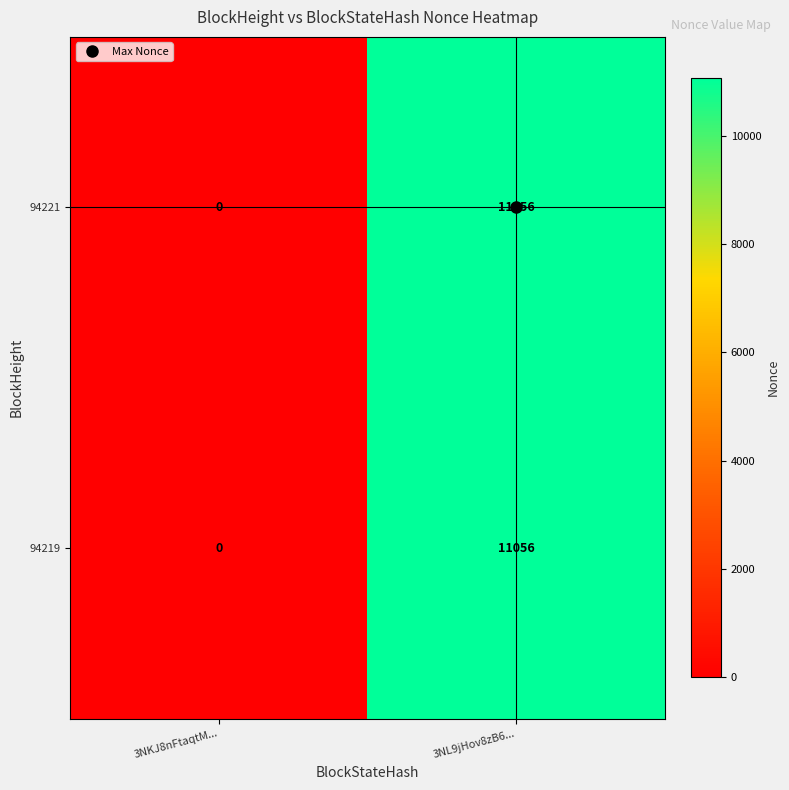

List the labels in order of 94221 value, smallest first.

3NKJ8nFtaqtM..., 3NL9jHov8zB6...